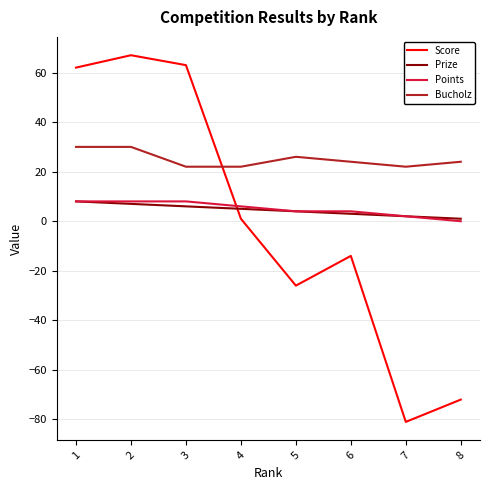

At which category does the chart reach its minimum across all series?

7